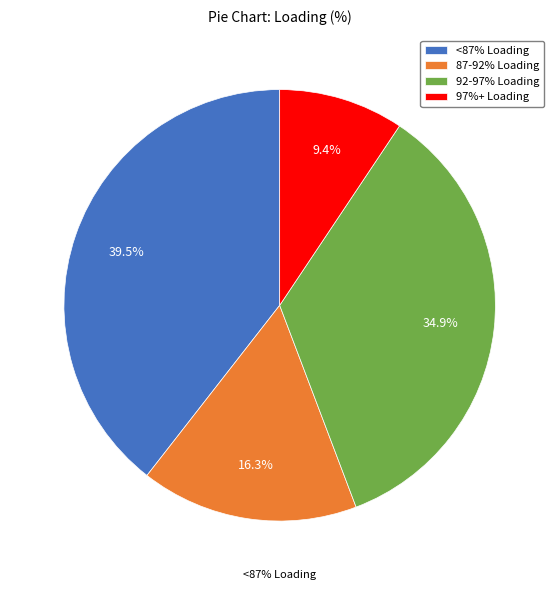

Is there a majority slice in this chart?

No